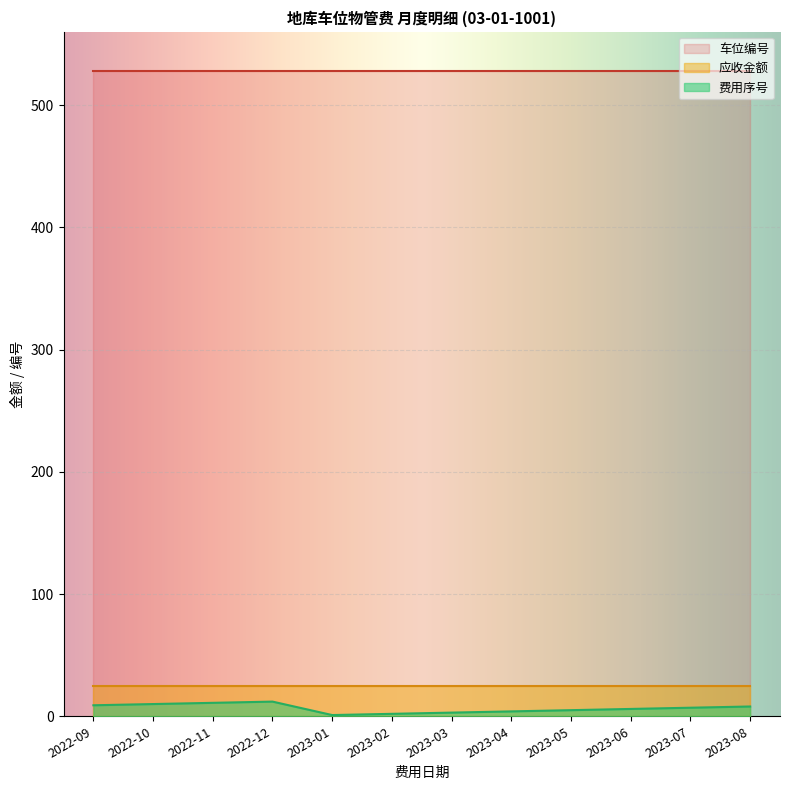

How many lines are shown in the chart?

3